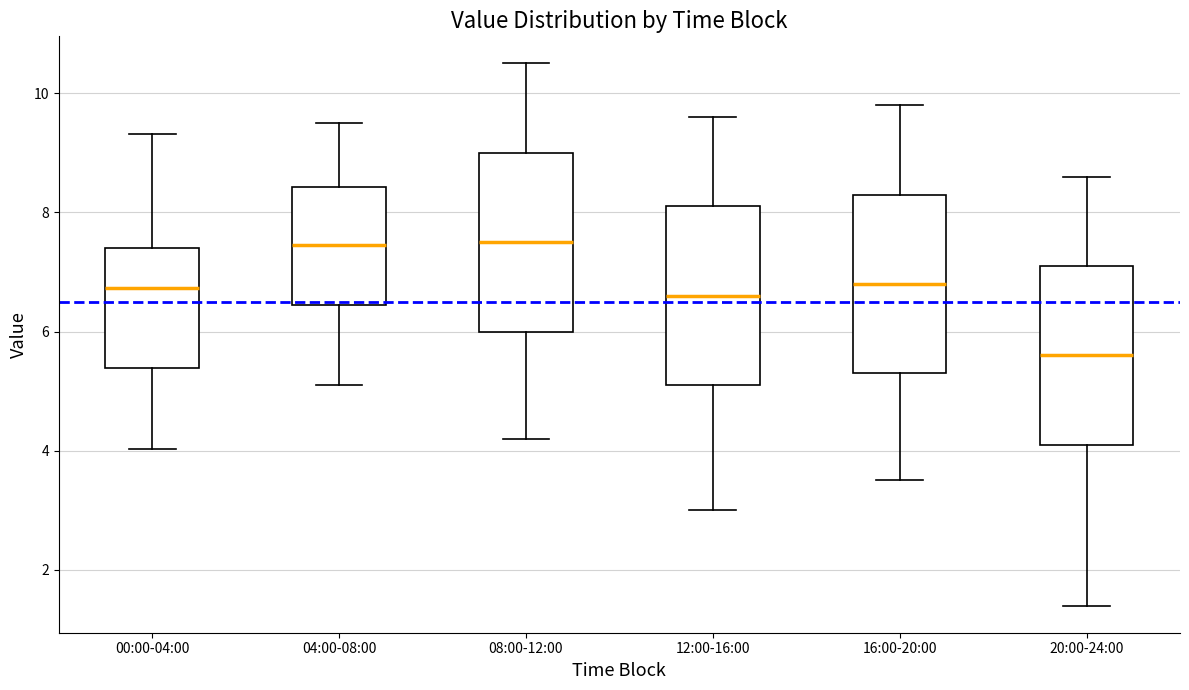

Reading left to right, transcribe this box plot: for each box, give where its median line is, the range the box spans, and where its two whiskers end, as read against the y-axis. The values are not printed on the chart, so give them approximately, as read against the axis.

00:00-04:00: median 6.8, box 5.4 to 7.4, whiskers 4.0 to 9.4
04:00-08:00: median 7.4, box 6.4 to 8.4, whiskers 5.2 to 9.6
08:00-12:00: median 7.6, box 6.0 to 9.0, whiskers 4.2 to 10.6
12:00-16:00: median 6.6, box 5.2 to 8.2, whiskers 3.0 to 9.6
16:00-20:00: median 6.8, box 5.4 to 8.4, whiskers 3.6 to 9.8
20:00-24:00: median 5.6, box 4.2 to 7.2, whiskers 1.4 to 8.6